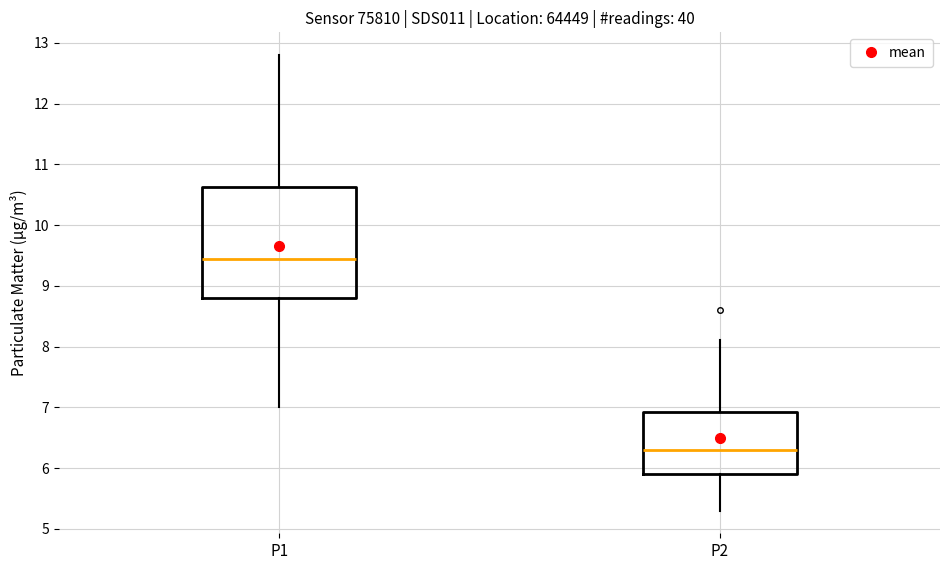

Reading left to right, transcribe this box plot: for each box, give where its median line is, the range the box spans, and where its two whiskers end, as read against the y-axis. The values are not printed on the chart, so give them approximately, as read against the axis.

P1: median 9.5, box 8.8 to 10.6, whiskers 7.0 to 12.8
P2: median 6.3, box 5.9 to 6.9, whiskers 5.3 to 8.1